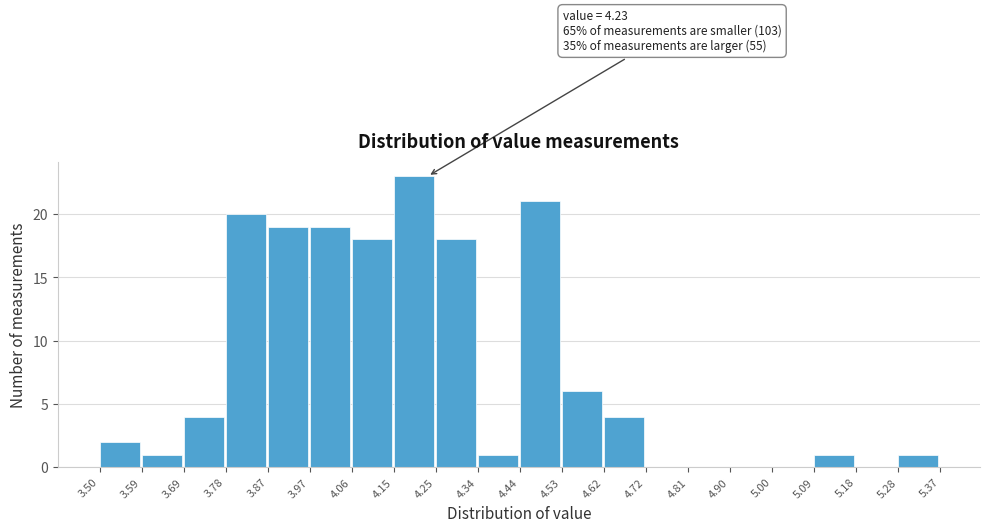

Which range on the x-axis has the tallest bar?

4.15 to 4.25